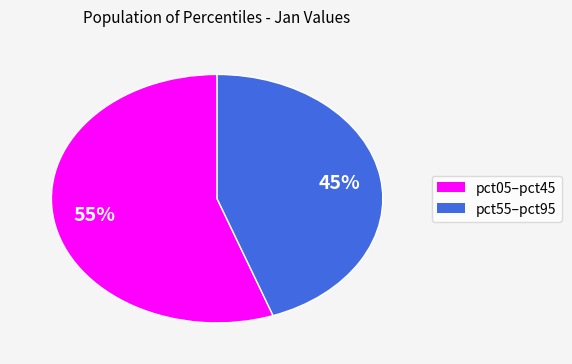

Is there a majority slice in this chart?

Yes